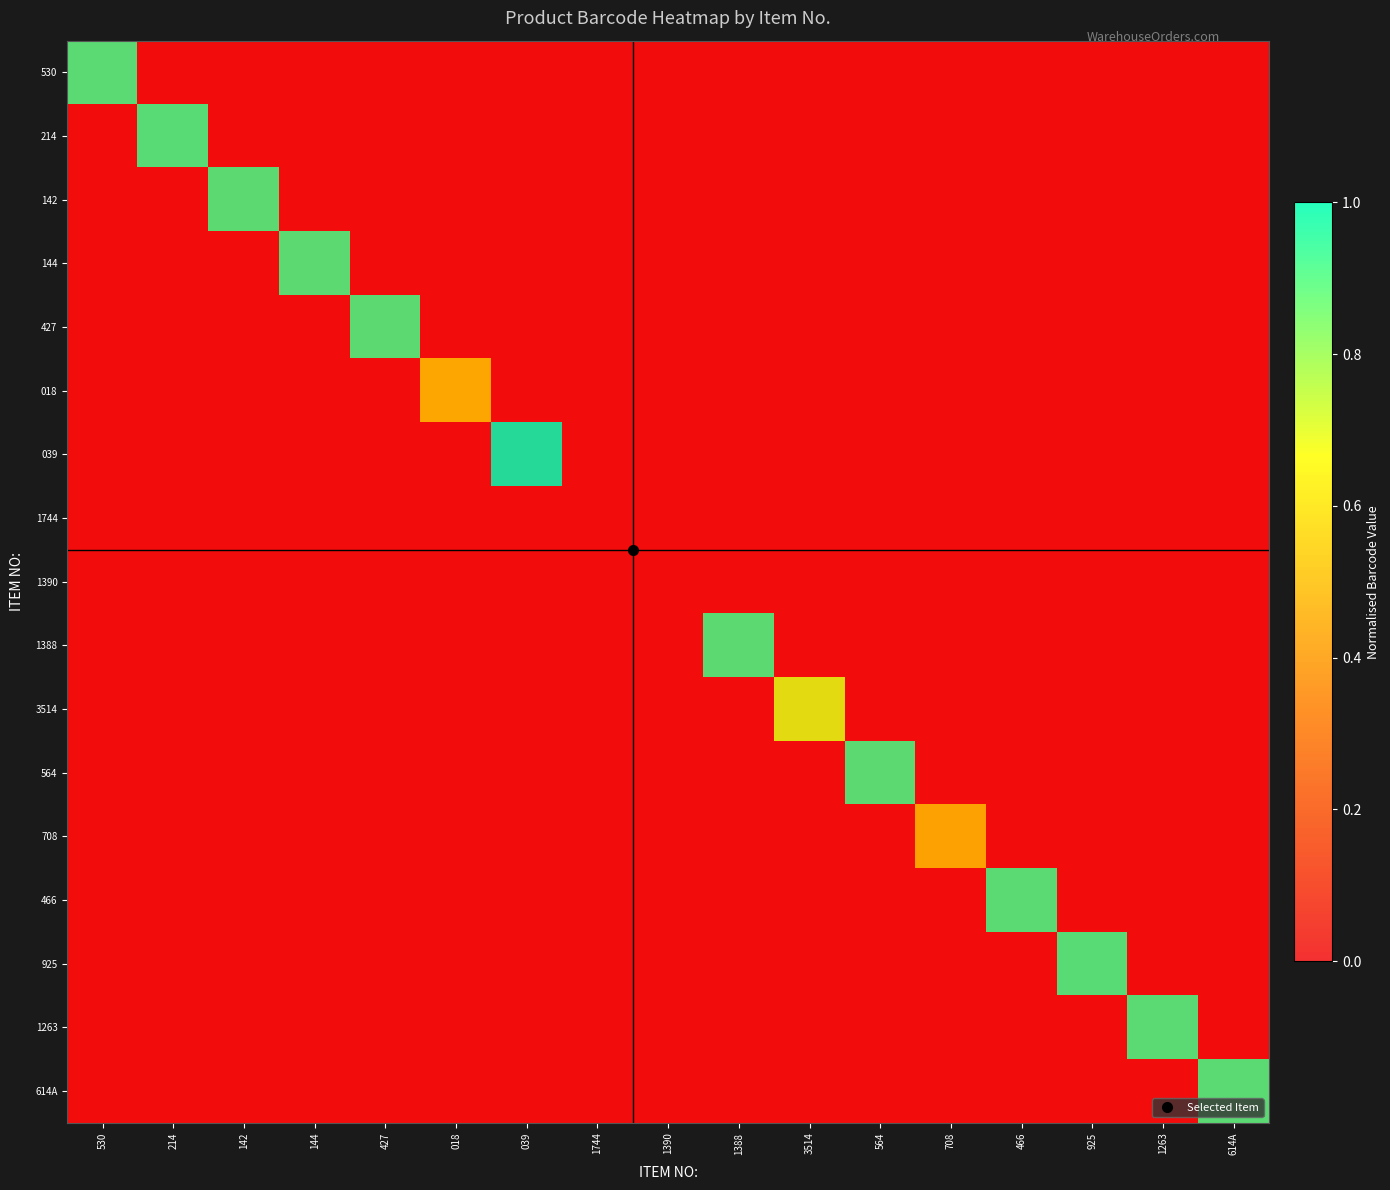

Where is 1390 nearest to the value 0?

530